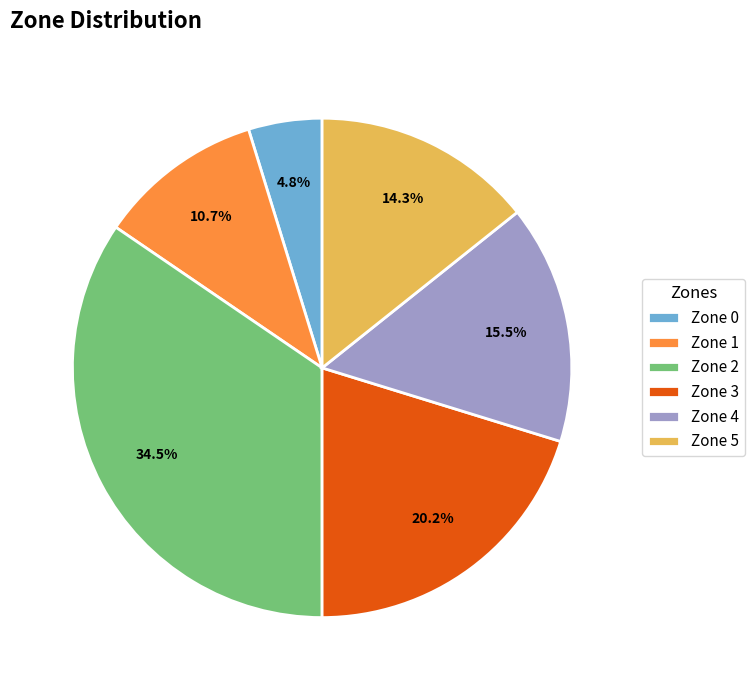

Combined, do Zone 1 and Zone 4 account for over 50%?

No